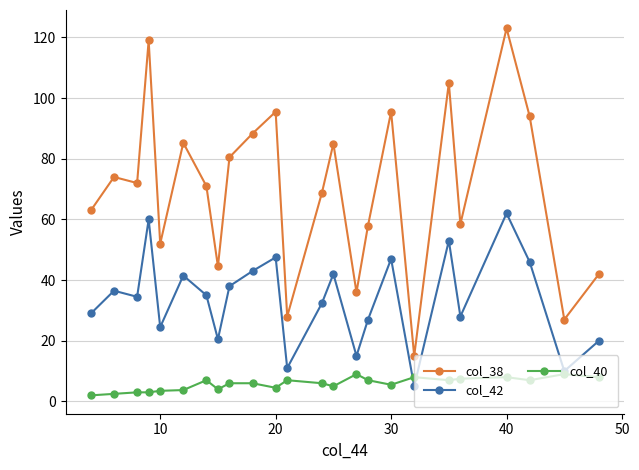

True or false: col_38 and col_40 cross at least once.

False